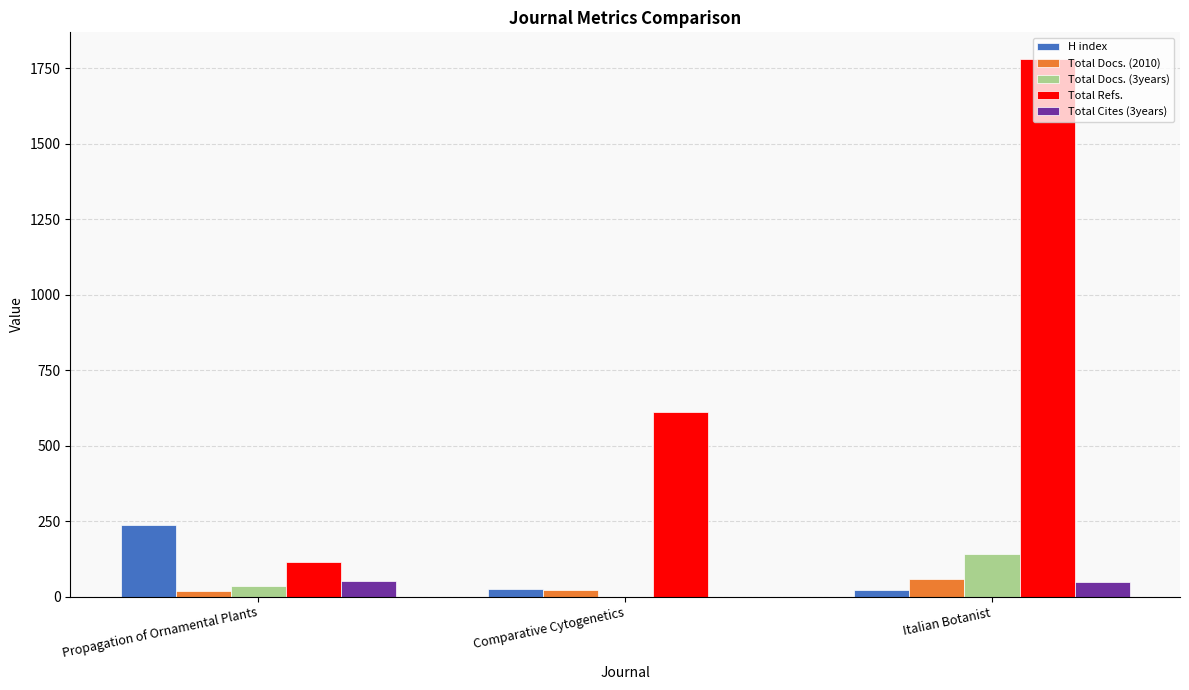

What are all the series names shown in the legend?

H index, Total Docs. (2010), Total Docs. (3years), Total Refs., Total Cites (3years)